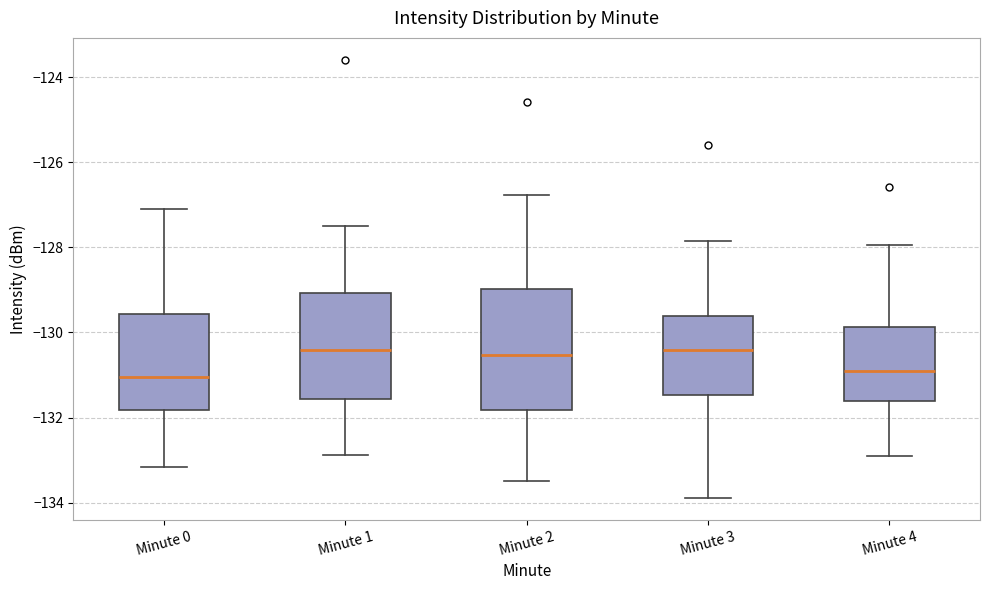

Which box is the tallest, from its lower edge to its upper edge?

Minute 2